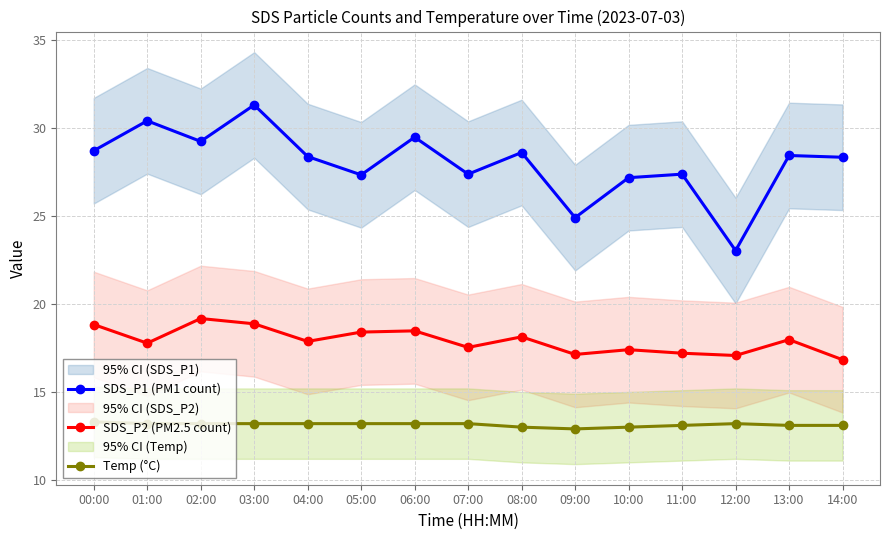

What is the difference between the highest and lowest values at 14:00?

15.2